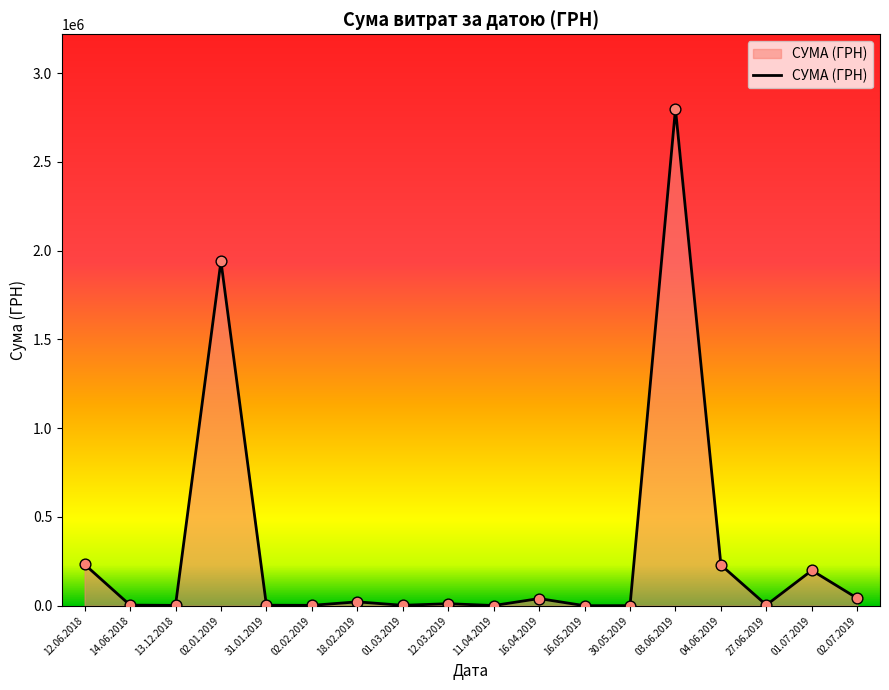

Approximately how many times larger is the value at 02.01.2019 compared to 04.06.2019?

8.5